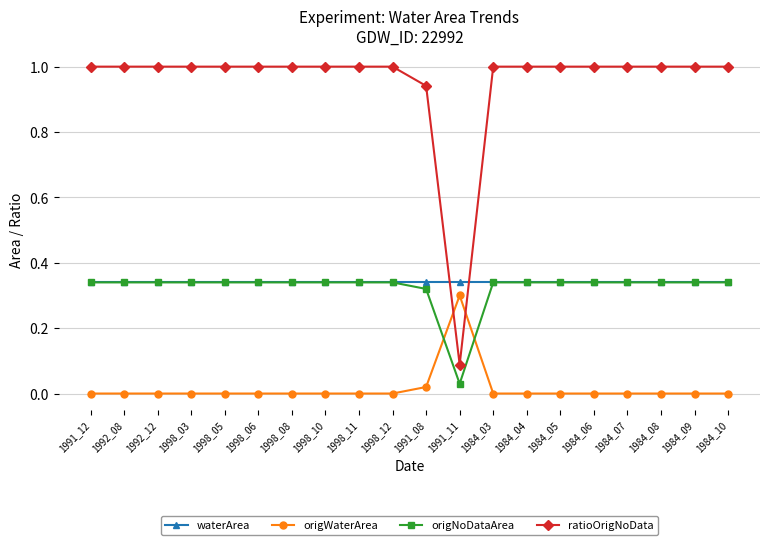

Which category has the lowest value in the ratioOrigNoData series?

1991_11